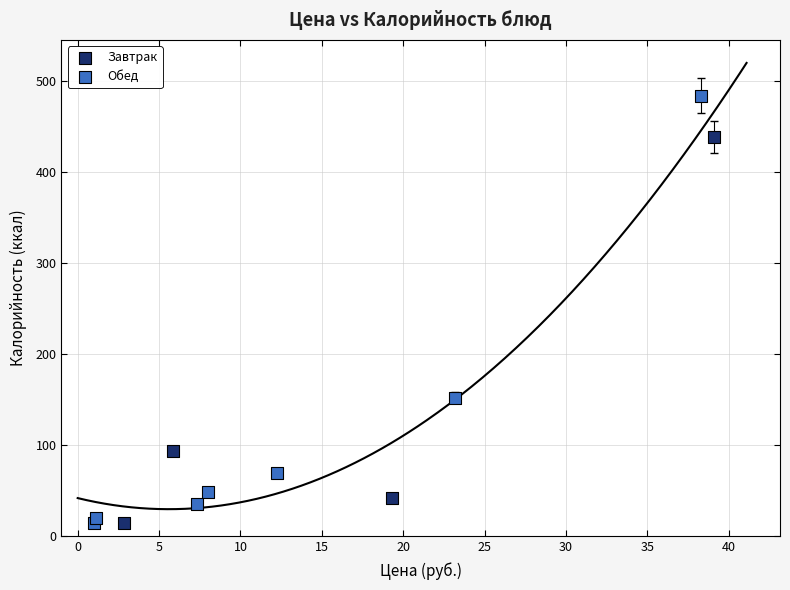

Which series has the largest Y range (max minus min)?

Обед